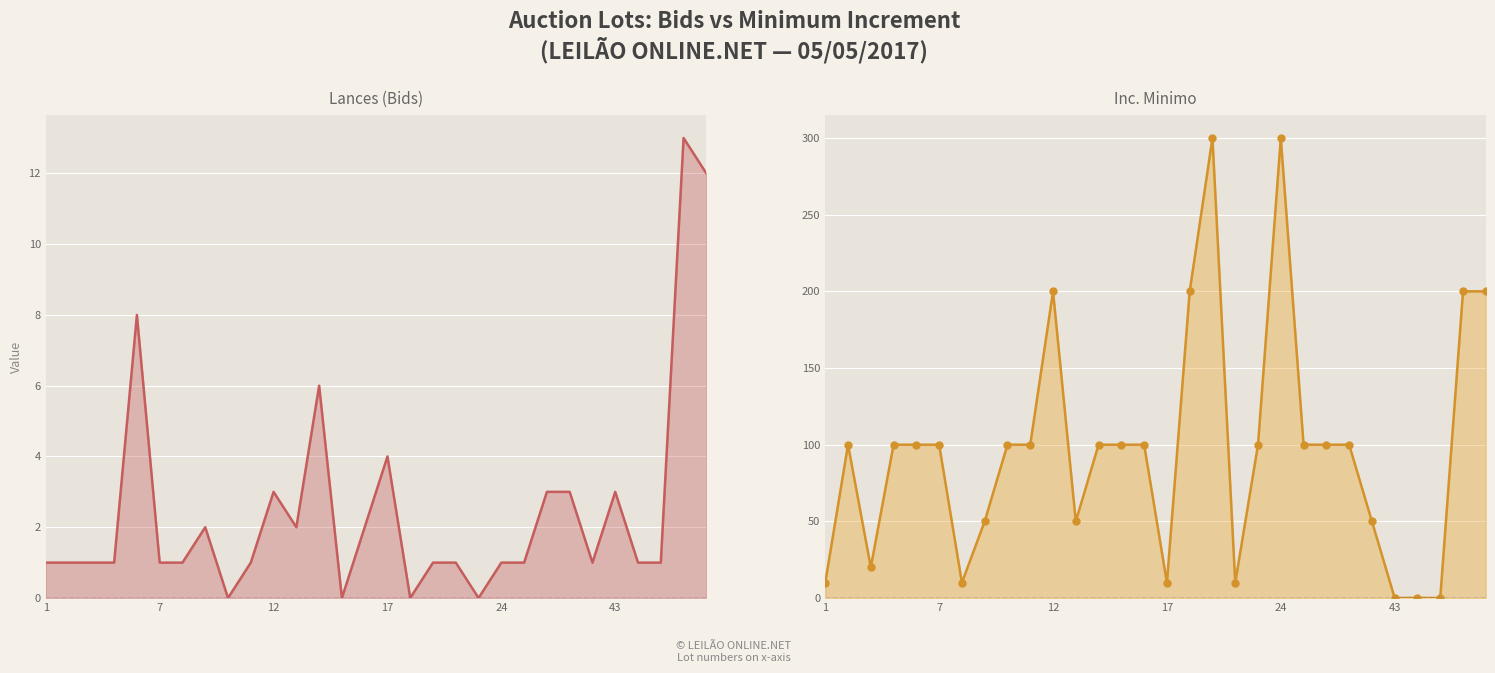

How many values in the Inc. Minimo markers series are below 100?

11